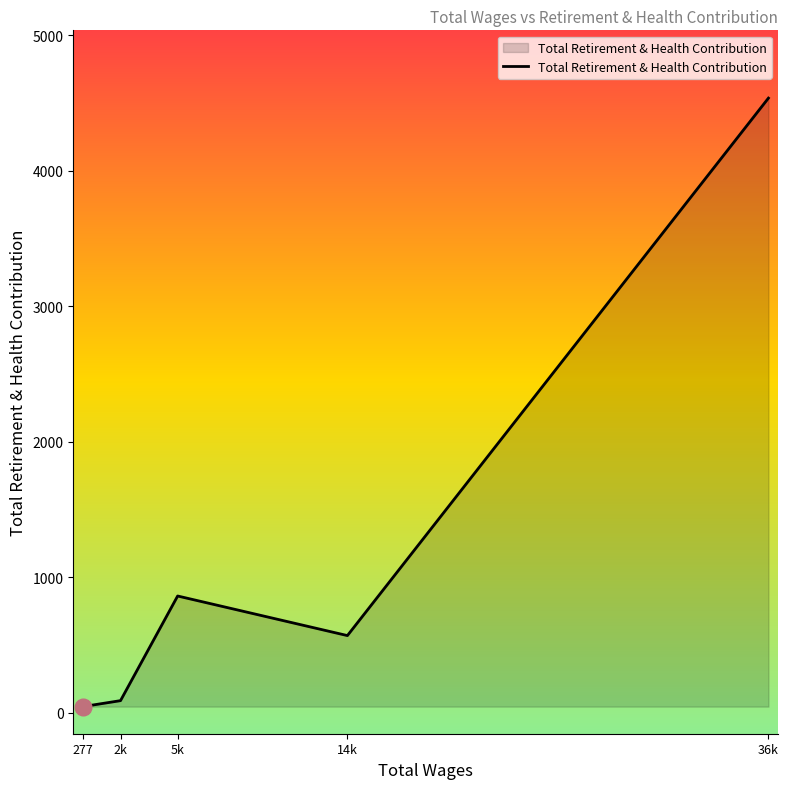

What position from the right is 36k?

1